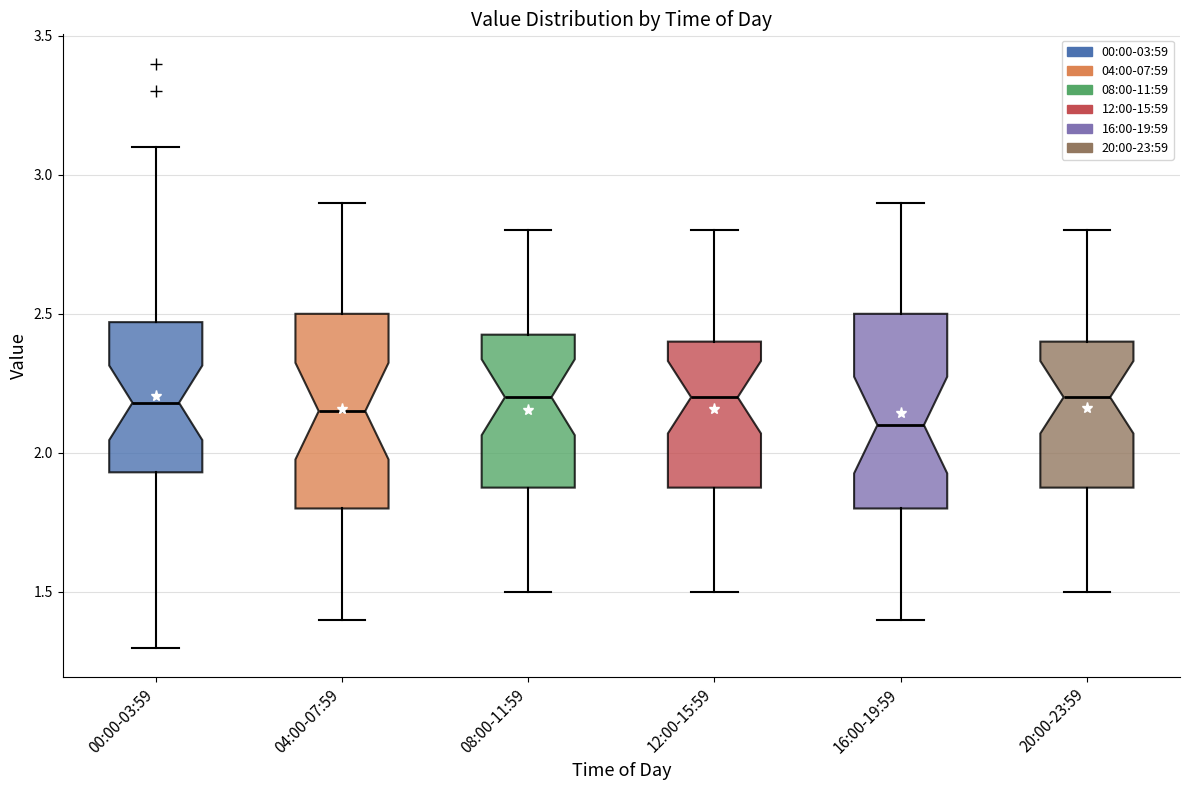

Reading left to right, transcribe this box plot: for each box, give where its median line is, the range the box spans, and where its two whiskers end, as read against the y-axis. The values are not printed on the chart, so give them approximately, as read against the axis.

00:00-03:59: median 2.20, box 1.95 to 2.45, whiskers 1.30 to 3.10
04:00-07:59: median 2.15, box 1.80 to 2.50, whiskers 1.40 to 2.90
08:00-11:59: median 2.20, box 1.90 to 2.45, whiskers 1.50 to 2.80
12:00-15:59: median 2.20, box 1.90 to 2.40, whiskers 1.50 to 2.80
16:00-19:59: median 2.10, box 1.80 to 2.50, whiskers 1.40 to 2.90
20:00-23:59: median 2.20, box 1.90 to 2.40, whiskers 1.50 to 2.80